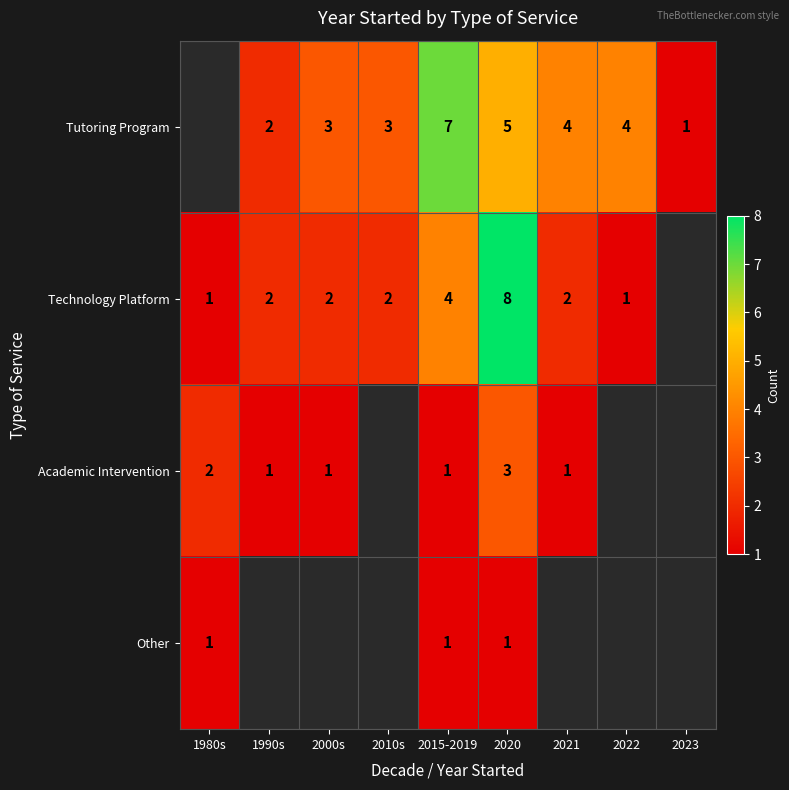

The Academic Intervention series shows 2 at 1980s. True or false?

True